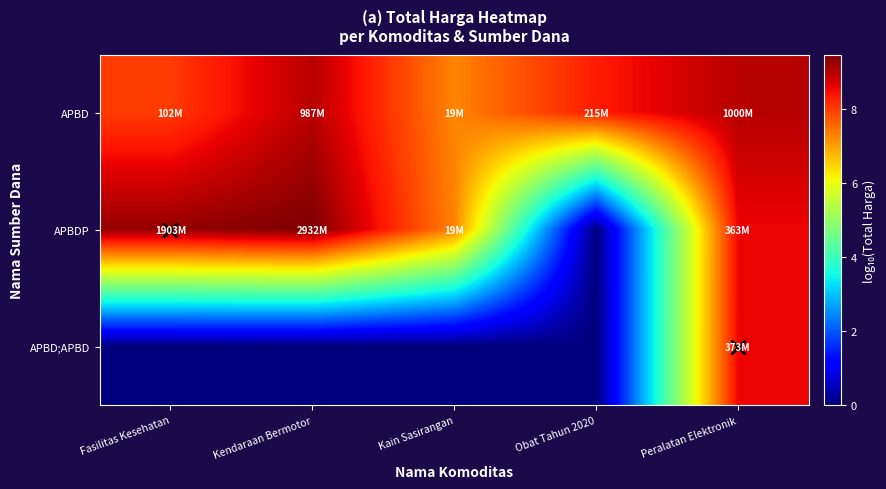

Rank the series by their maximum value, from lowest to highest.

APBD;APBD, APBD, APBDP